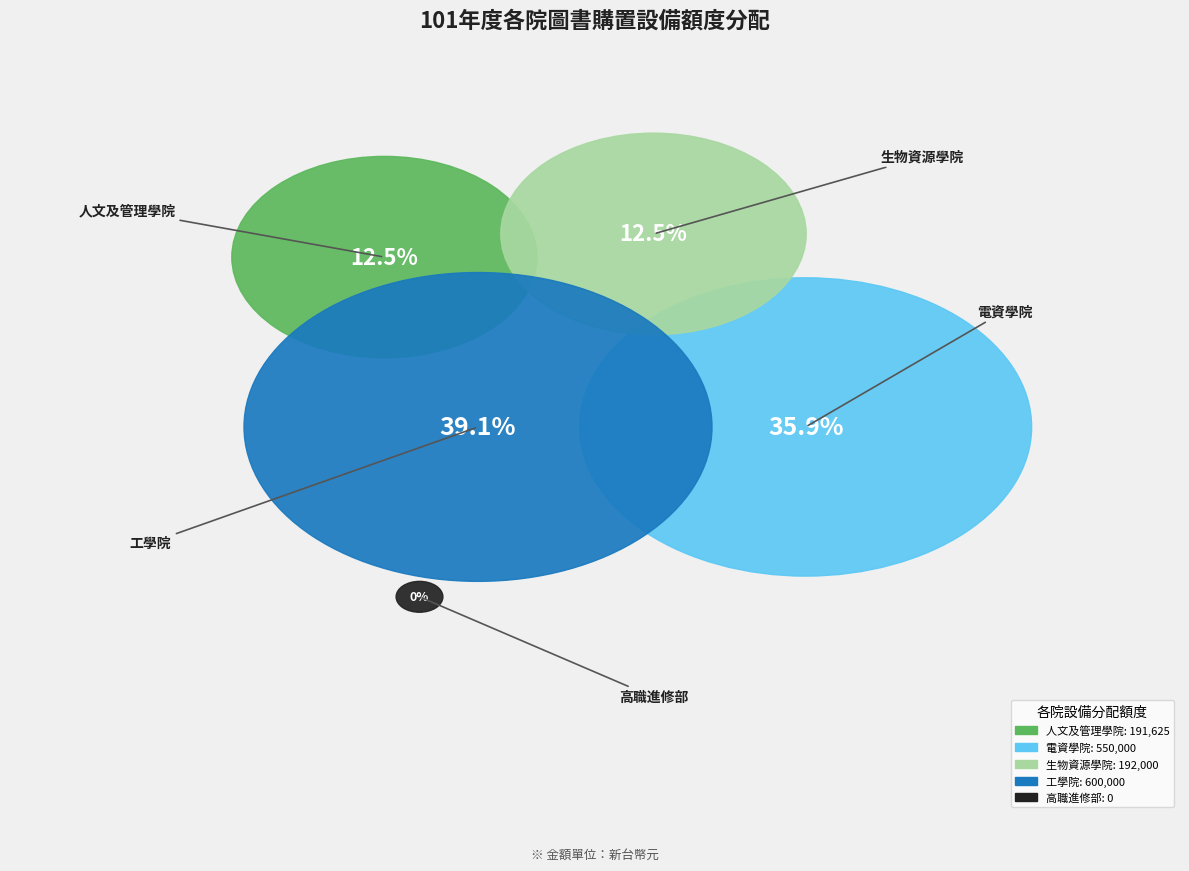

Rank the categories by value from highest to lowest.

工學院, 電資學院, 生物資源學院, 人文及管理學院, 高職進修部